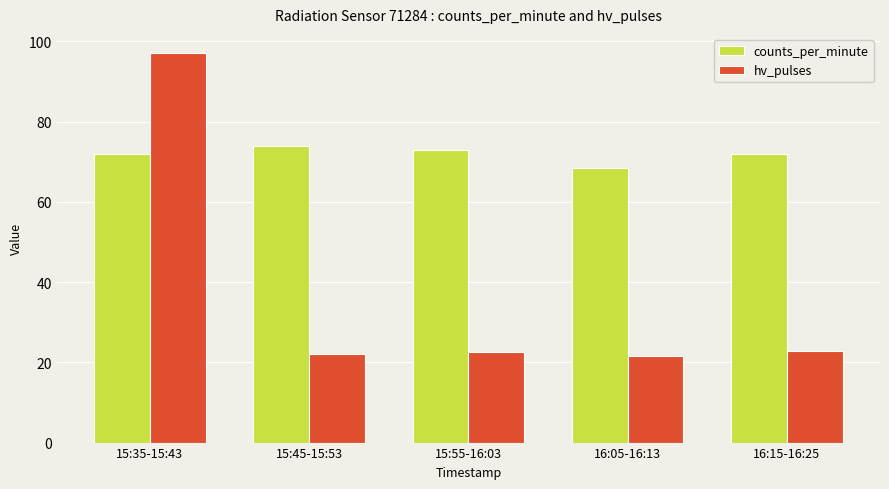

Are the bars horizontal?

No